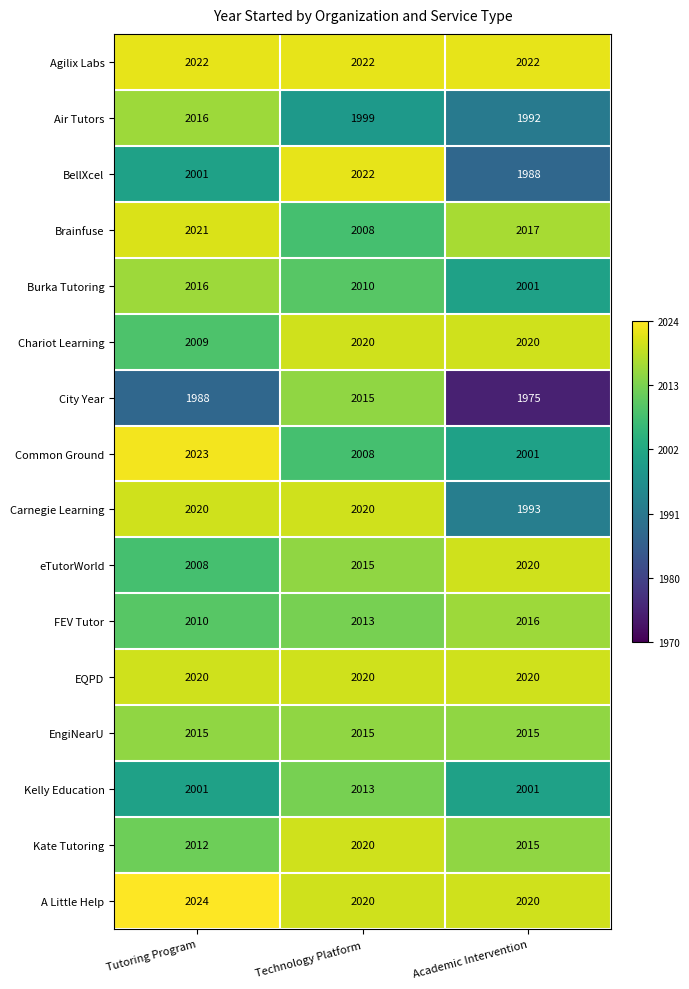

Is it true that A Little Help equals 2878 at Academic Intervention?

False